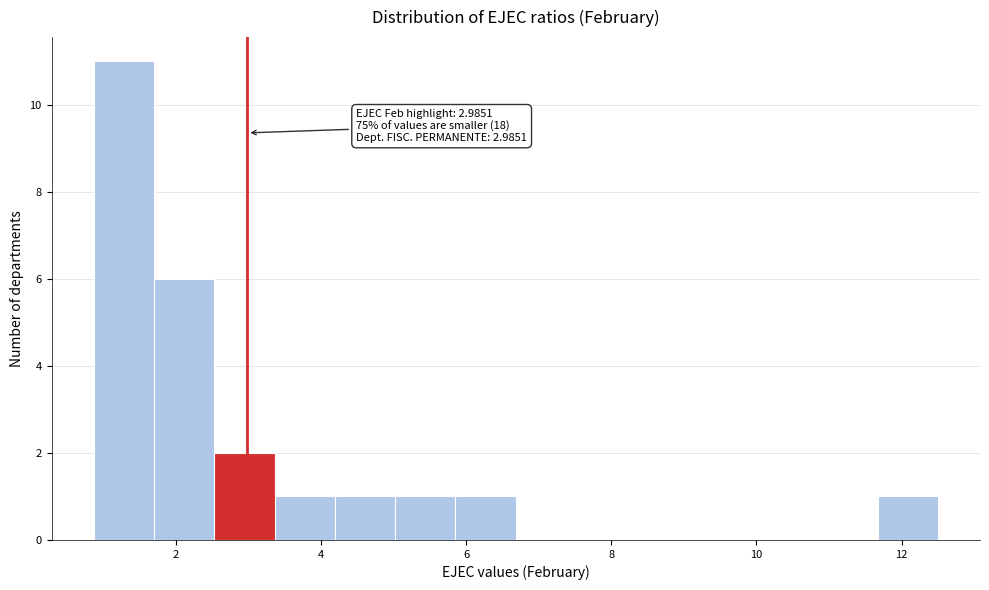

Over which range of the x-axis is the bar tallest?

0.8 to 1.6